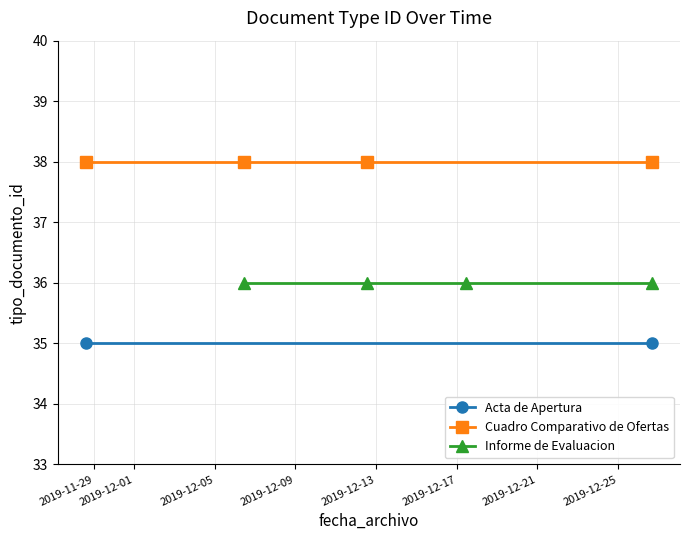

Reading left to right, transcribe all the data shown in this chart.

35	35	38	38	38	38	36	36	36	36